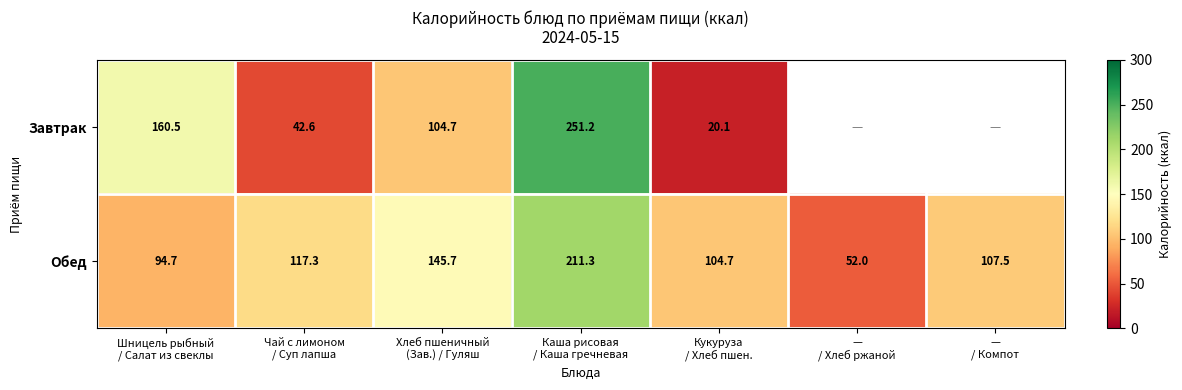

How many values in the Обед series exceed 107?

4